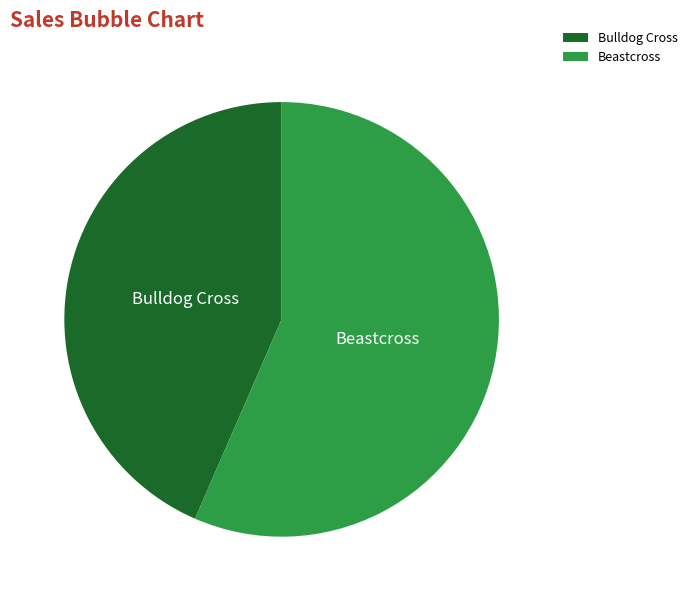

Is the sum of Bulldog Cross and Beastcross greater than half?

Yes